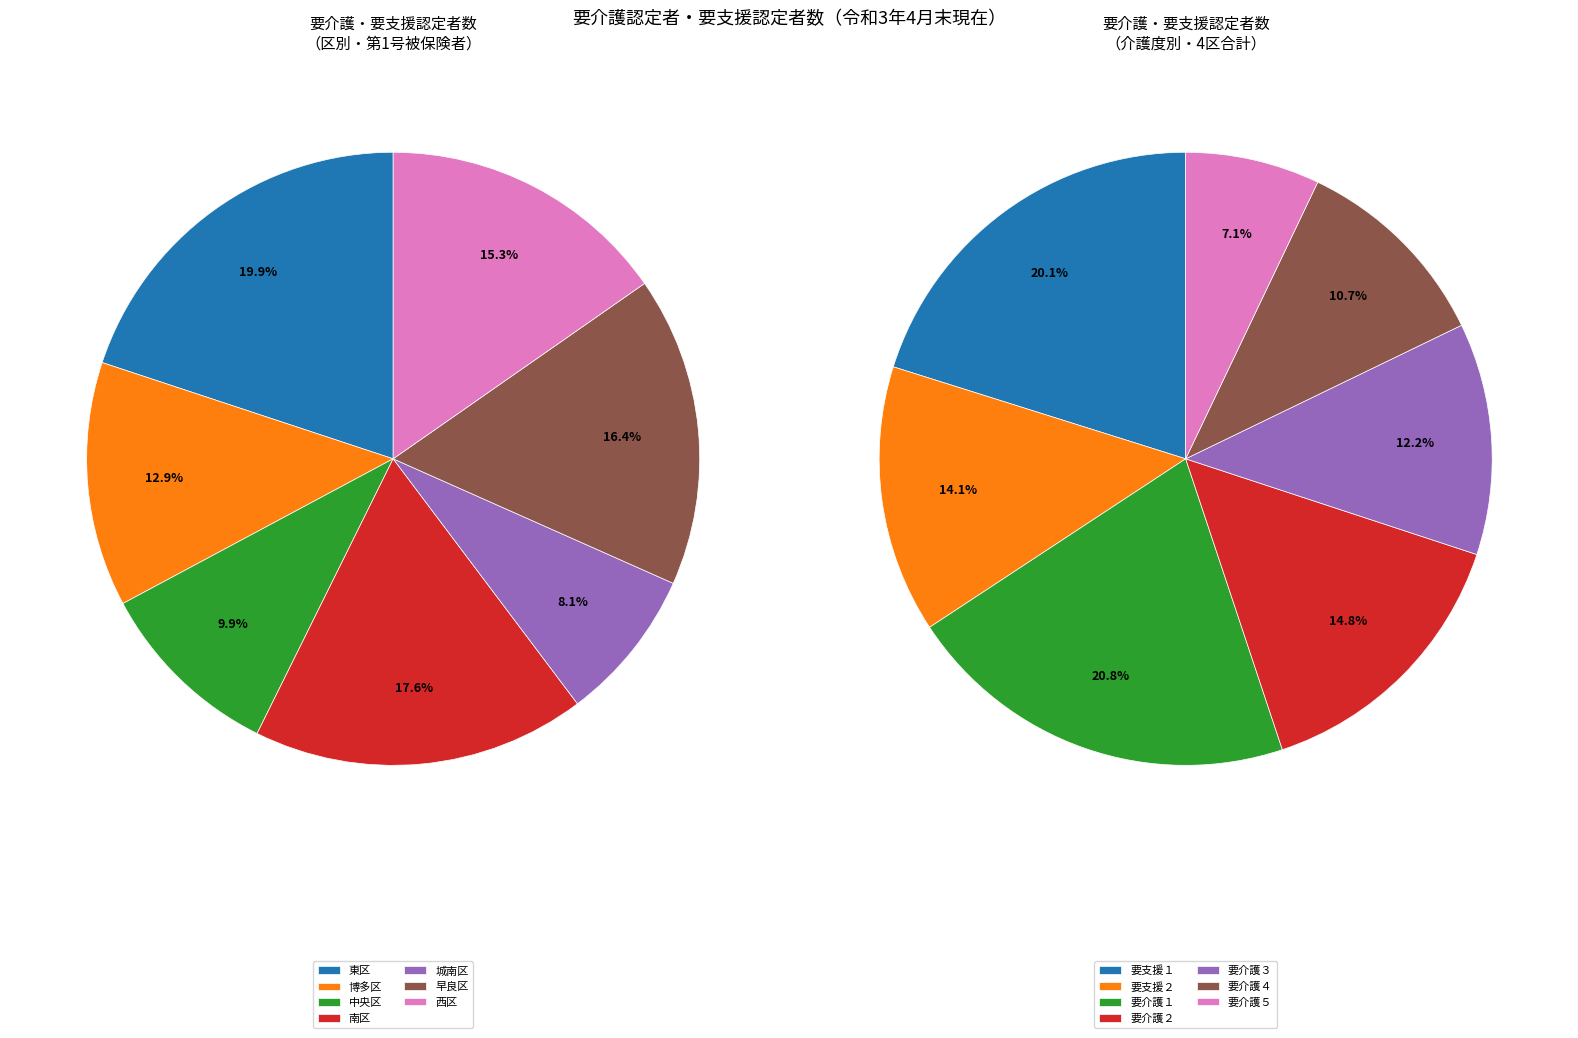

Which has a higher value, 博多区 or 西区?

西区